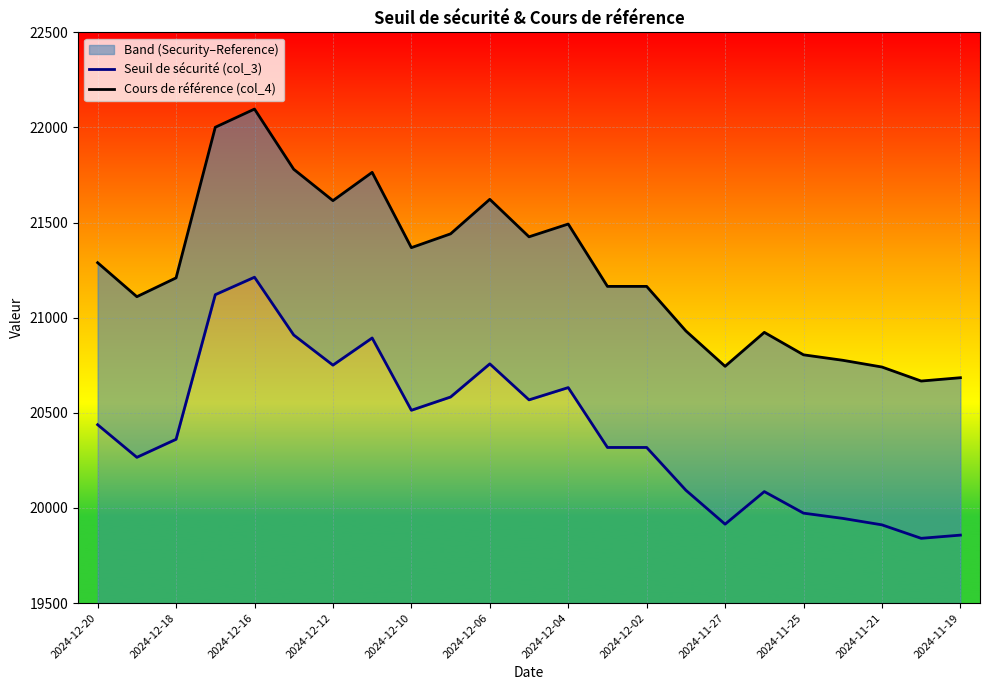

True or false: Cours de référence (col_4) and Seuil de sécurité (col_3) cross at least once.

False